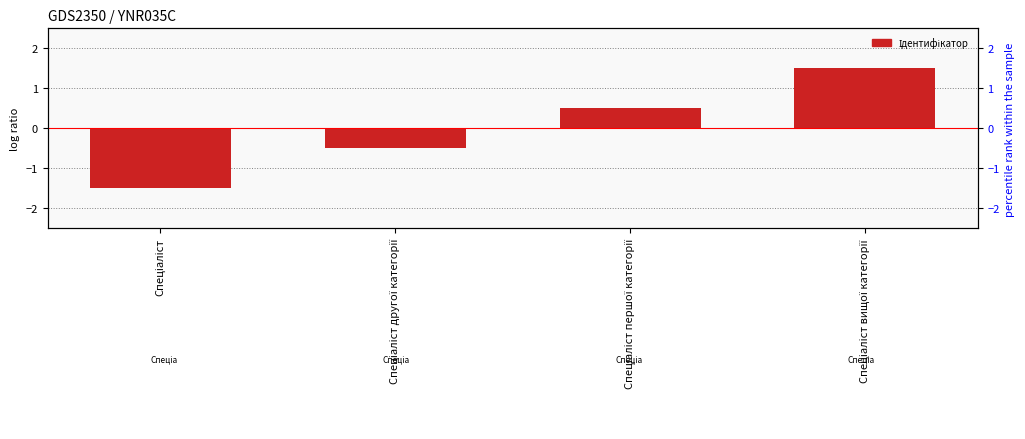

What is the label of the 4th bar from the right?

Спеціаліст